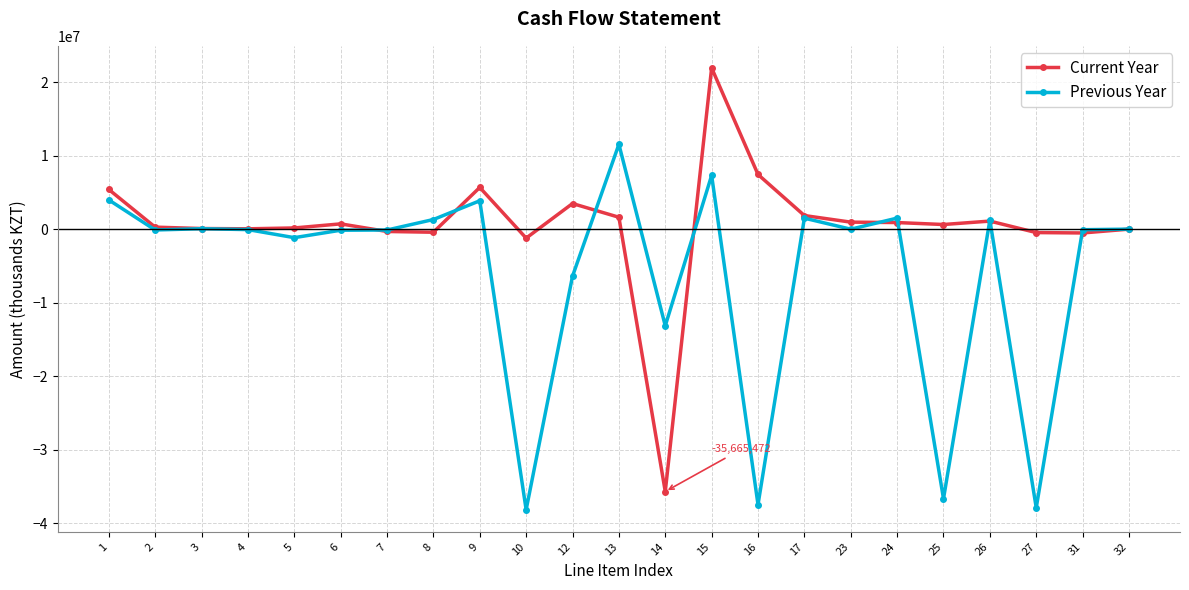

What is the value of the Previous Year point at the 11th from the left?

-6395647